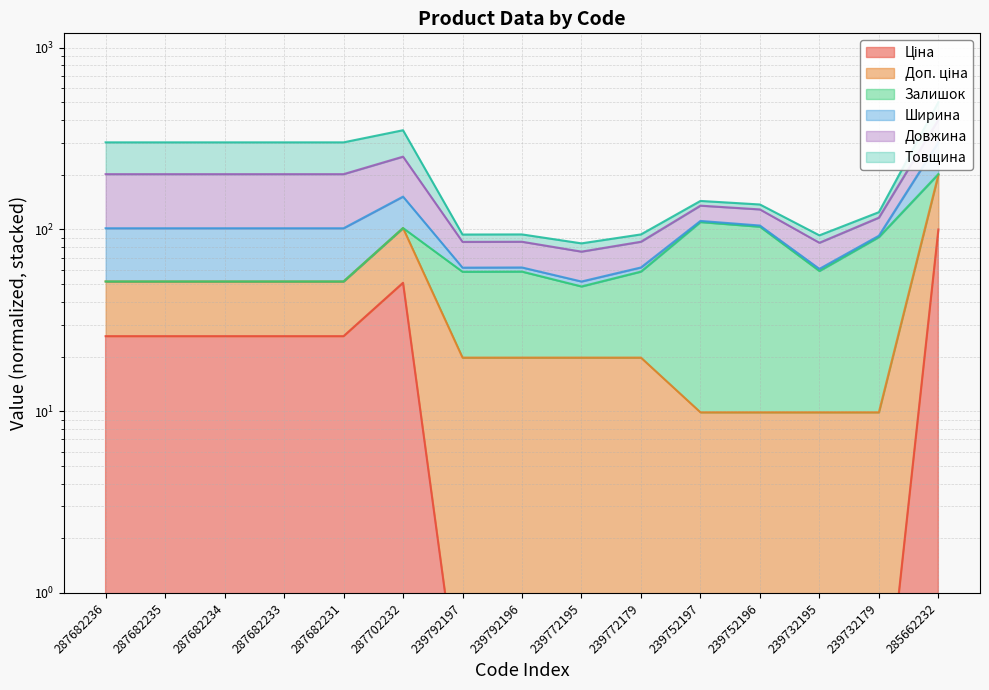

True or false: Ціна and Доп. ціна cross at least once.

False